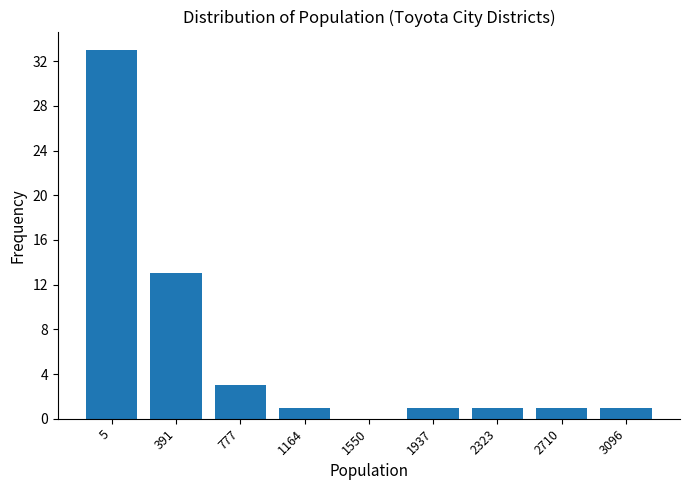

Reading left to right, list all the values displayed in this chart.

5=33	391=13	777=3	1164=1	1550=0	1937=1	2323=1	2710=1	3096=1